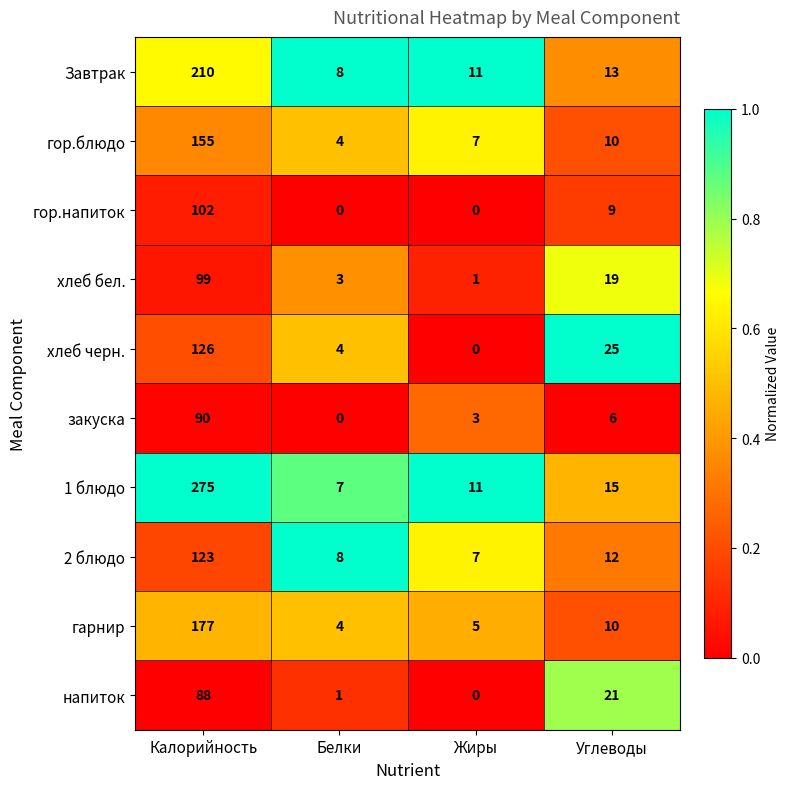

Between Калорийность and Белки, which series saw the biggest shift?

1 блюдо